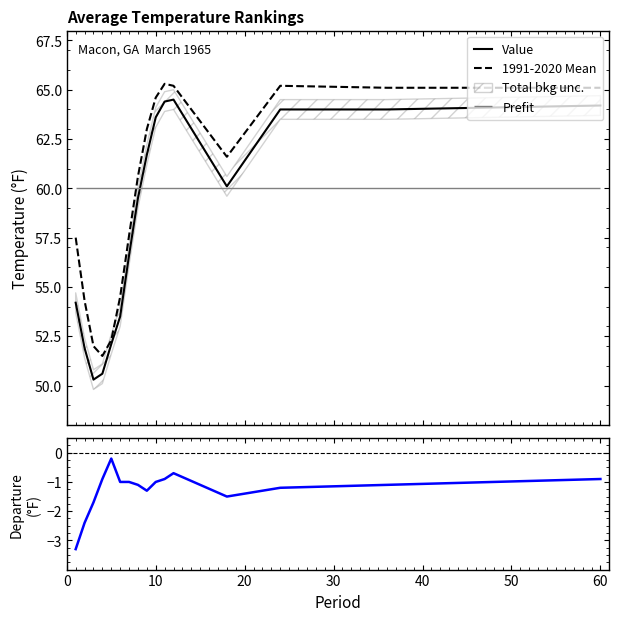

True or false: Departure and 1991-2020 Mean intersect in this chart.

False